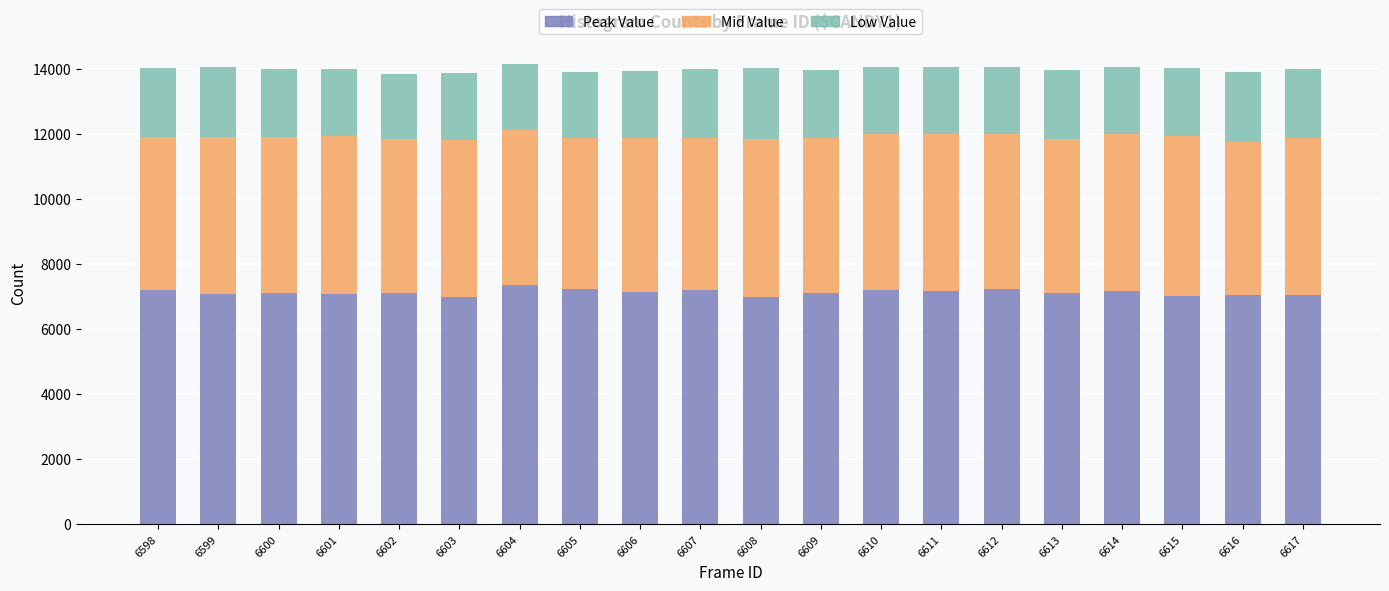

What is the total value across all series at 6598?

14024